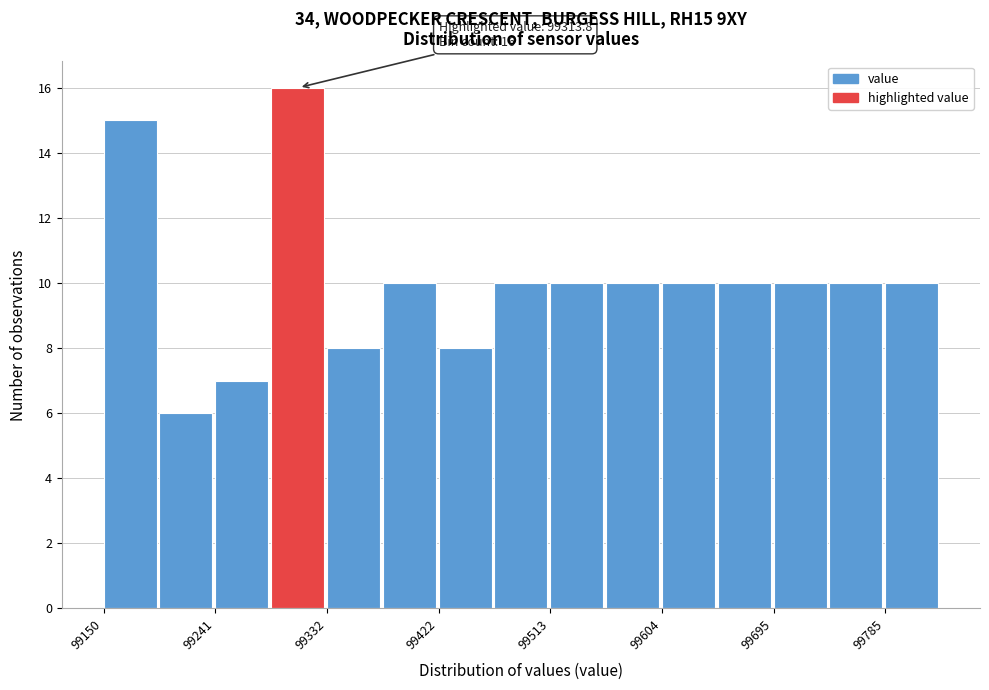

Which range on the x-axis has the tallest bar?

99290 to 99330